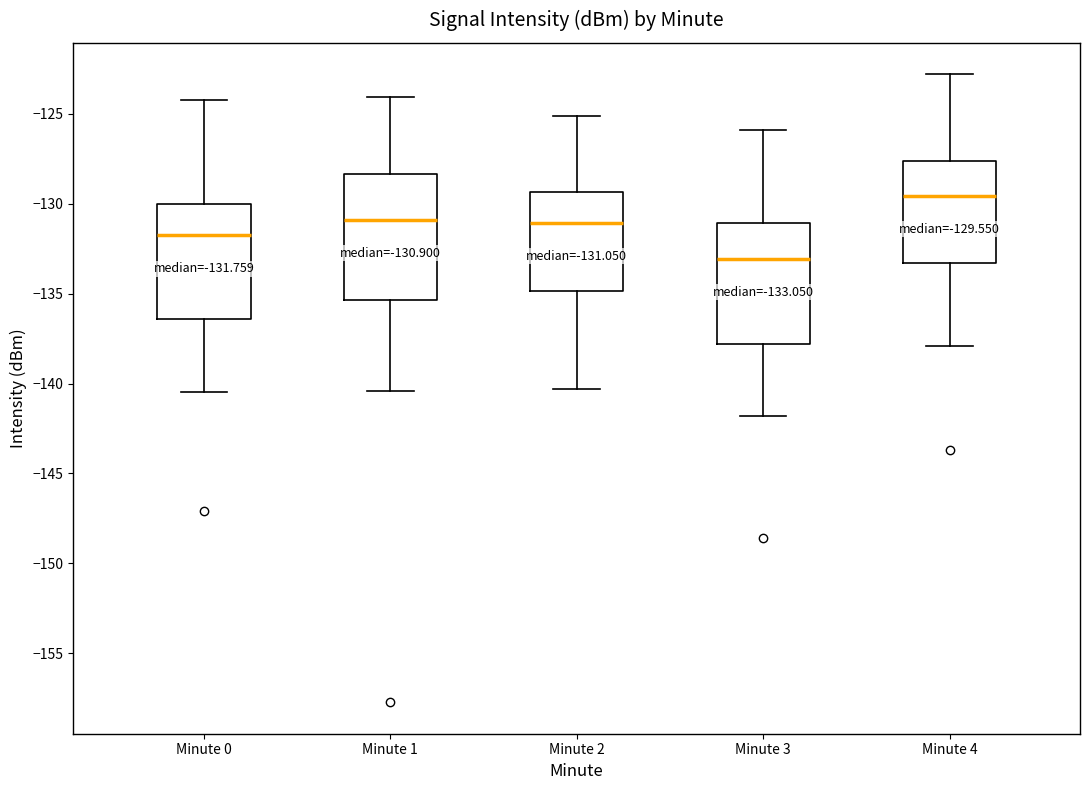

Which box has the lowest median line?

Minute 3